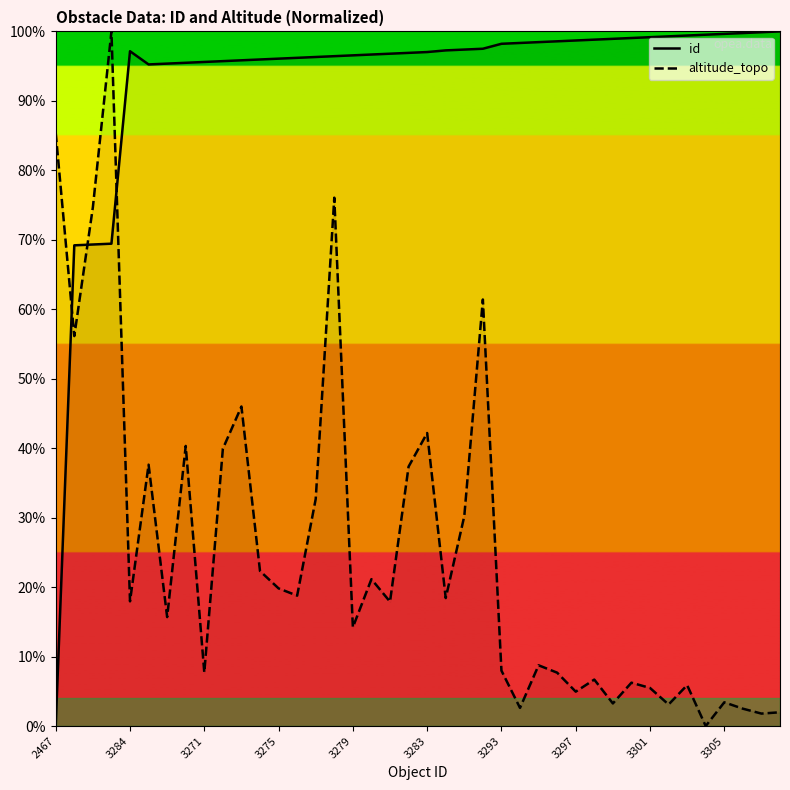

Which category has the lowest value across all series?

2467